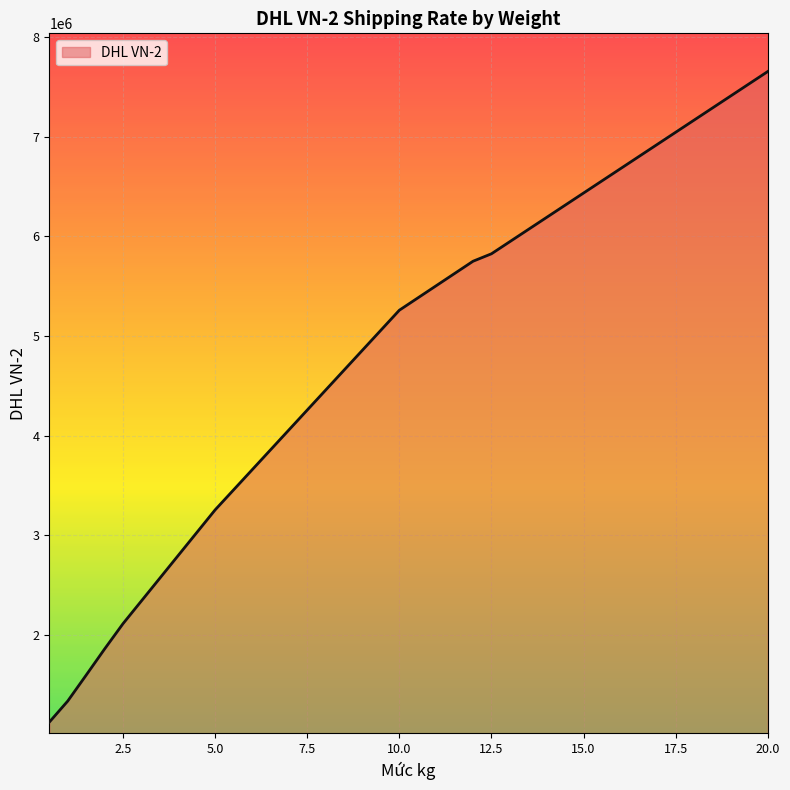

What is the minimum value shown in the chart?

1126473.2